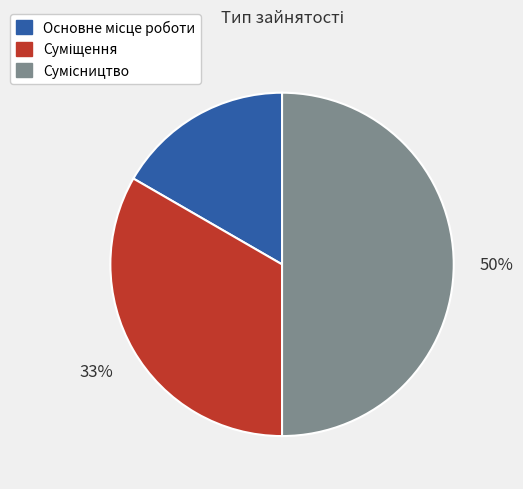

To the nearest percent, what is the average slice percentage?

33%